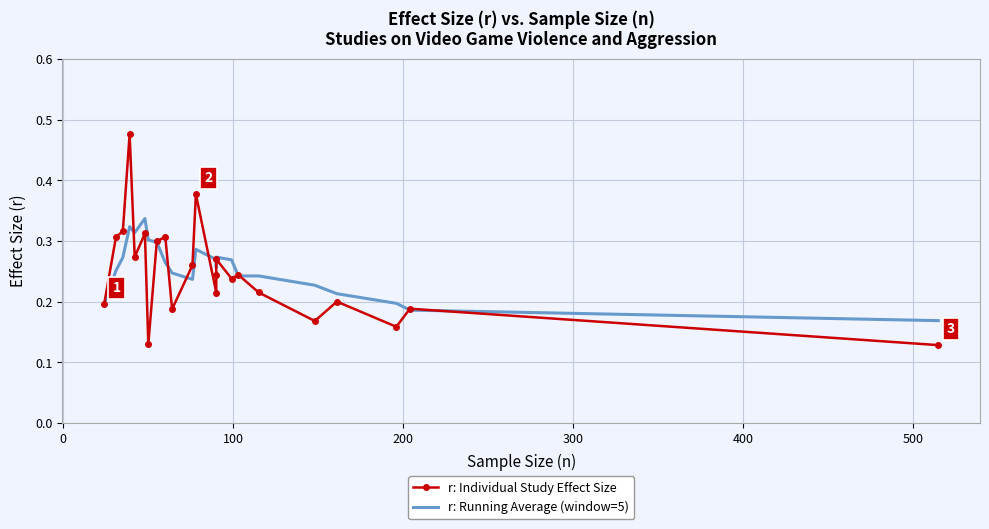

How many interior local valleys does the r: Running Average (window=5) series have?

4